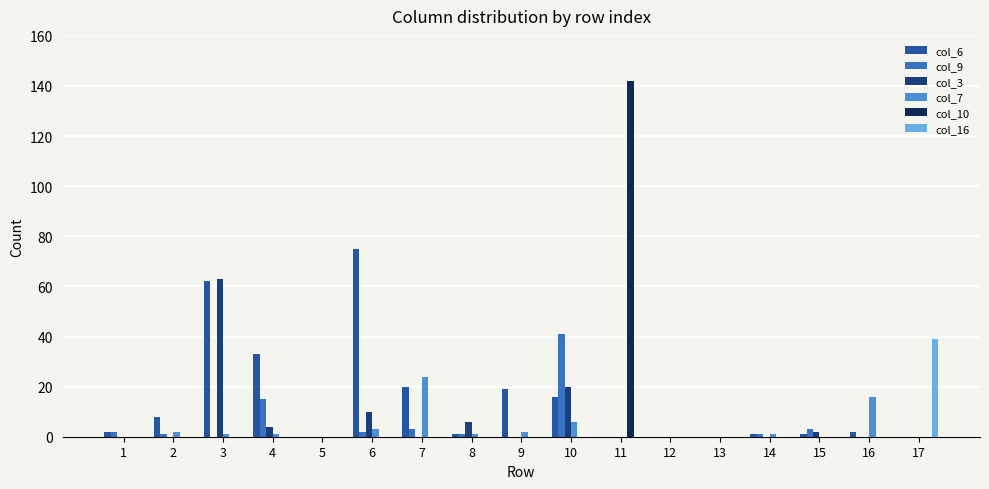

How many groups of bars are there?

17